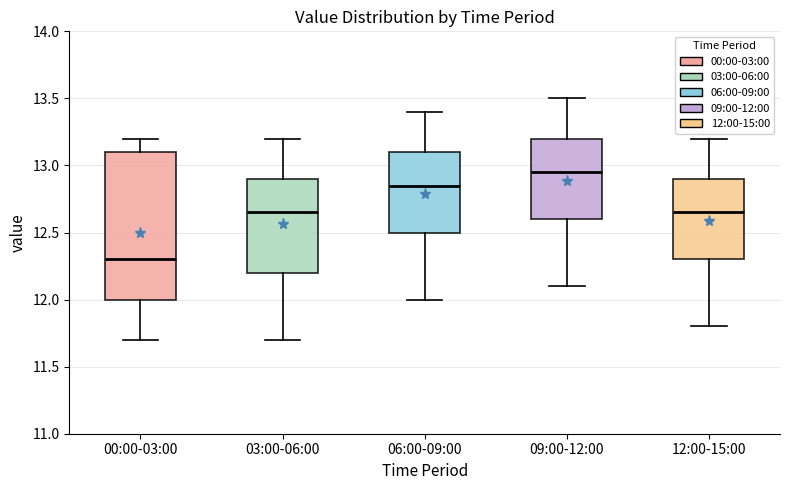

Which box's median line is the lowest?

00:00-03:00